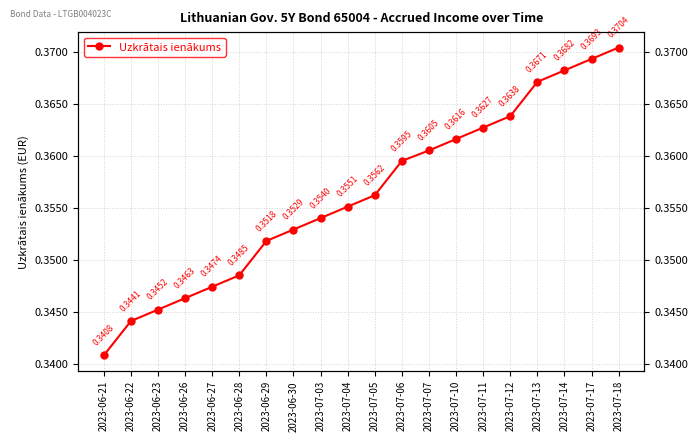

Rank the categories by value from highest to lowest.

2023-07-18, 2023-07-17, 2023-07-14, 2023-07-13, 2023-07-12, 2023-07-11, 2023-07-10, 2023-07-07, 2023-07-06, 2023-07-05, 2023-07-04, 2023-07-03, 2023-06-30, 2023-06-29, 2023-06-28, 2023-06-27, 2023-06-26, 2023-06-23, 2023-06-22, 2023-06-21